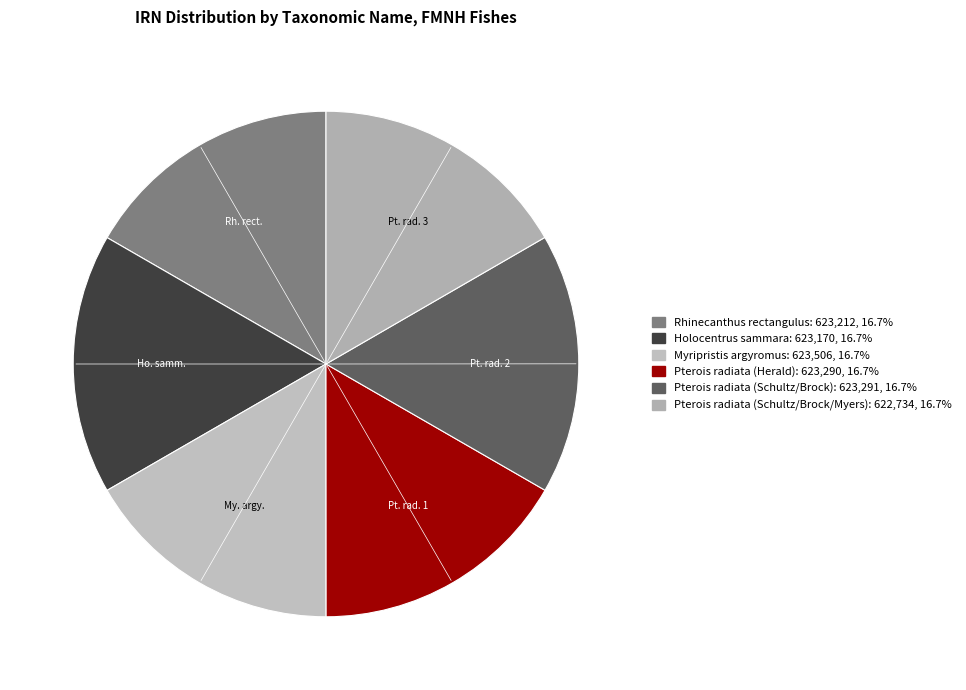

Rank the categories by value from lowest to highest.

Pterois radiata (Schultz/Brock/Myers), Holocentrus sammara, Rhinecanthus rectangulus, Pterois radiata (Herald), Pterois radiata (Schultz/Brock), Myripristis argyromus